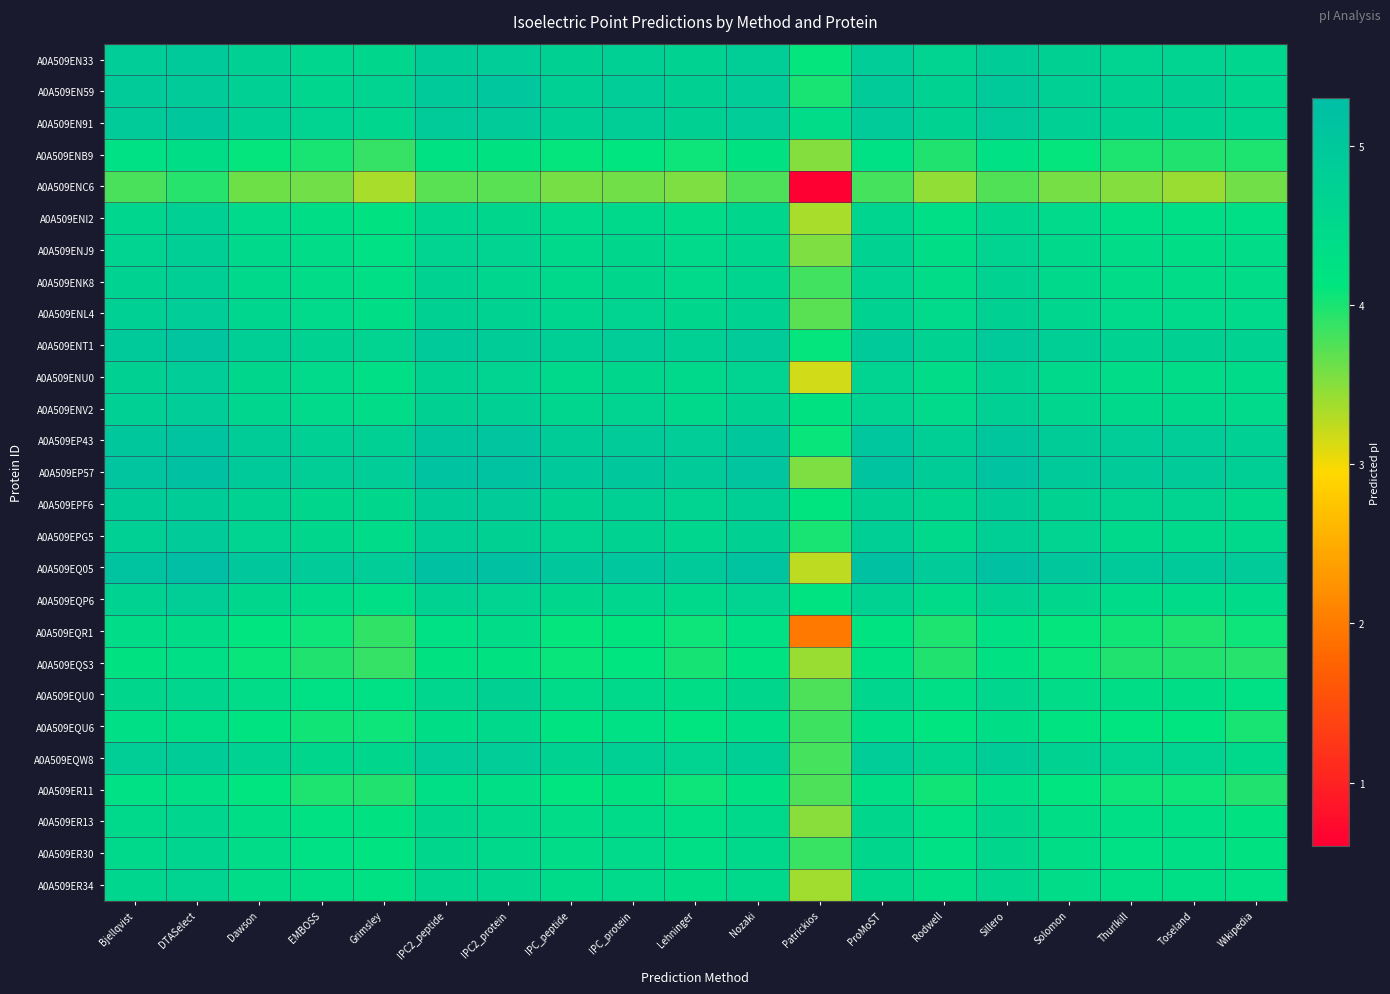

What is the difference between the highest and lowest values at Lehninger?

1.4